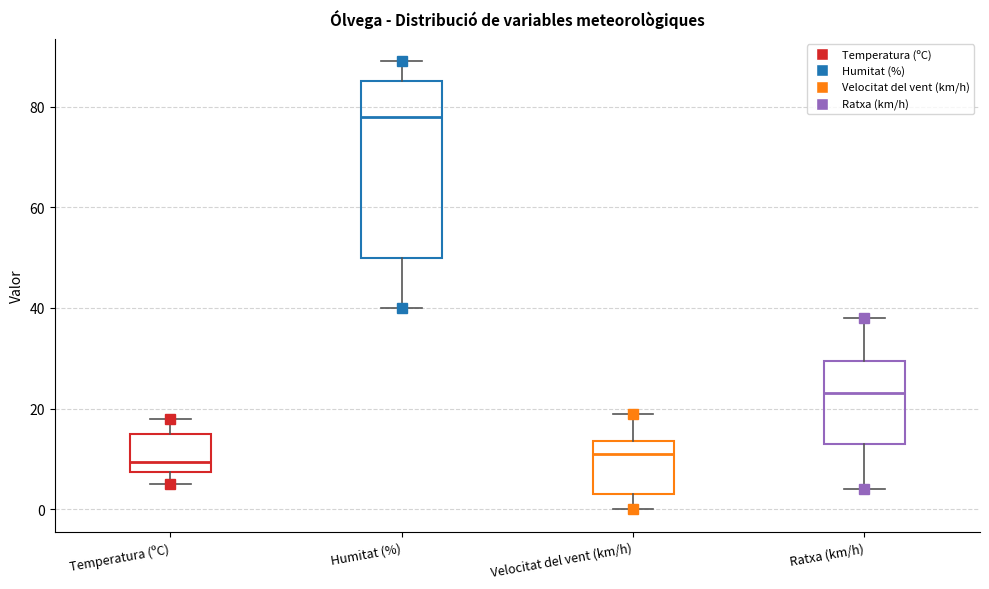

Which box's median line is the highest?

Humitat (%)